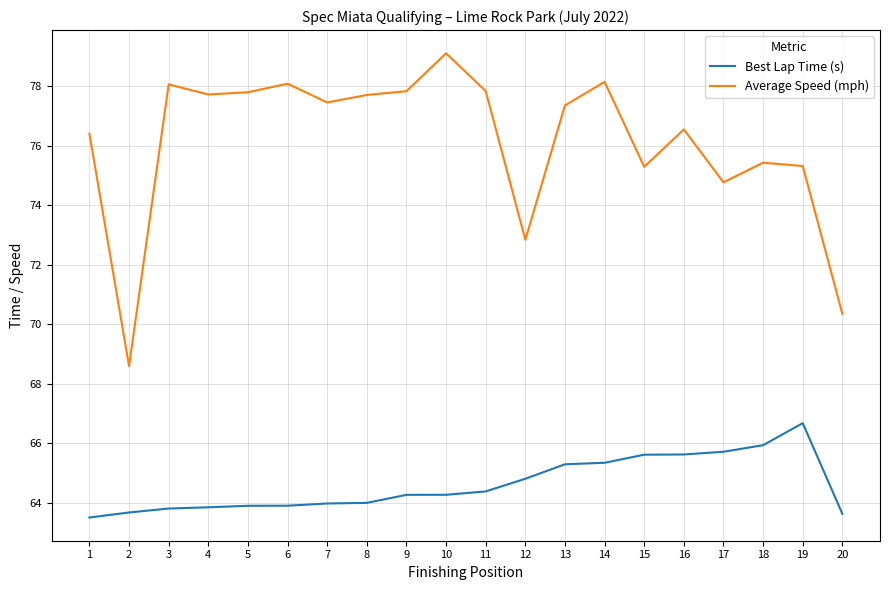

True or false: Best Lap Time (s) and Average Speed (mph) cross at least once.

False